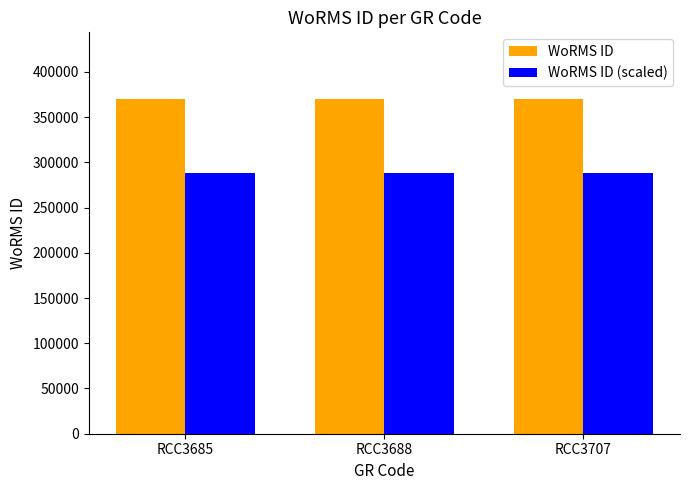

How many bars are there in total?

6